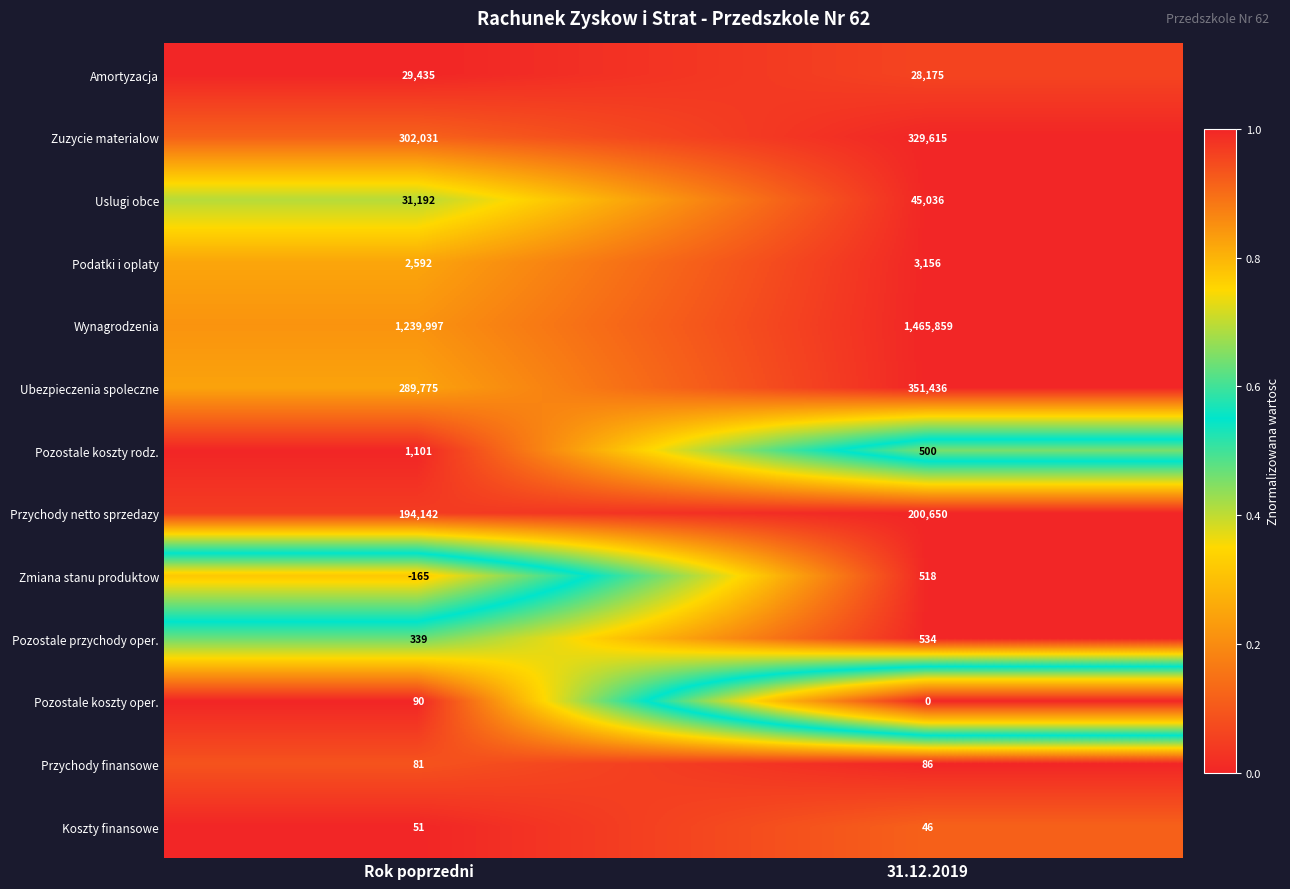

What is the difference between the Pozostale koszty oper. values at Rok poprzedni and 31.12.2019?

90